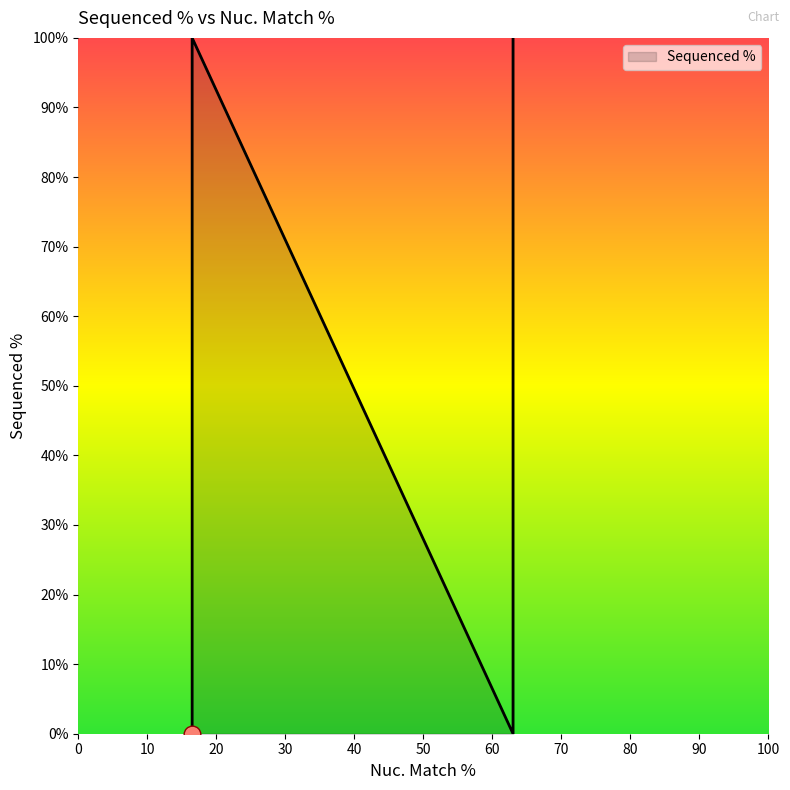

How many values are below 42?

3